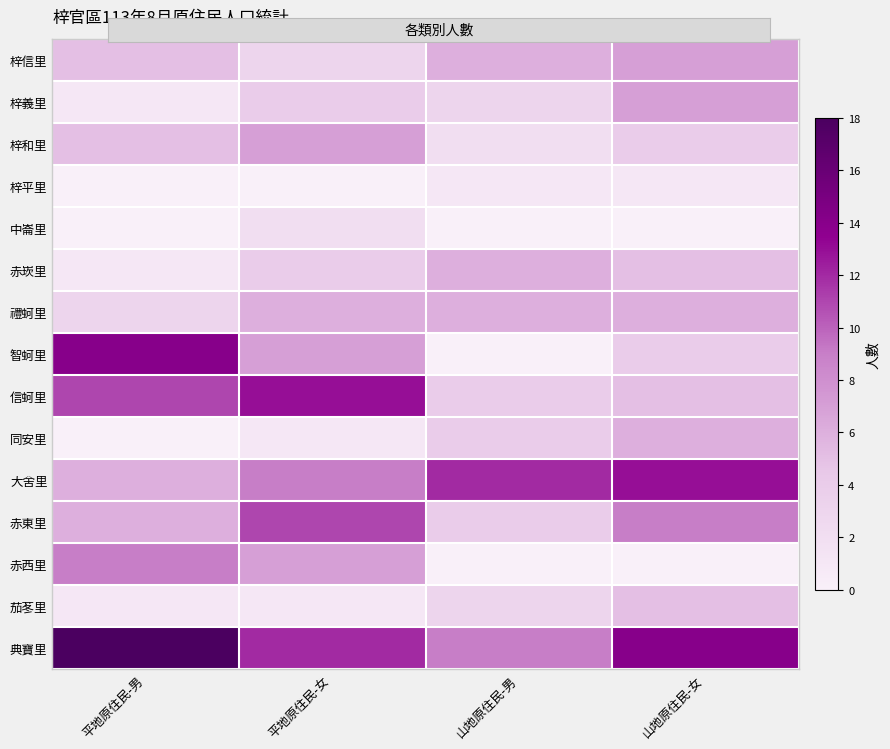

Reading left to right, transcribe all the data shown in this chart.

梓信里: 平地原住民-男=5	平地原住民-女=3	山地原住民-男=6	山地原住民-女=7
梓義里: 平地原住民-男=1	平地原住民-女=4	山地原住民-男=3	山地原住民-女=7
梓和里: 平地原住民-男=5	平地原住民-女=7	山地原住民-男=2	山地原住民-女=4
梓平里: 平地原住民-男=0	平地原住民-女=0	山地原住民-男=1	山地原住民-女=1
中崙里: 平地原住民-男=0	平地原住民-女=2	山地原住民-男=0	山地原住民-女=0
赤崁里: 平地原住民-男=1	平地原住民-女=4	山地原住民-男=6	山地原住民-女=5
禮蚵里: 平地原住民-男=3	平地原住民-女=6	山地原住民-男=6	山地原住民-女=6
智蚵里: 平地原住民-男=14	平地原住民-女=7	山地原住民-男=0	山地原住民-女=4
信蚵里: 平地原住民-男=11	平地原住民-女=13	山地原住民-男=4	山地原住民-女=5
同安里: 平地原住民-男=0	平地原住民-女=1	山地原住民-男=4	山地原住民-女=6
大舍里: 平地原住民-男=6	平地原住民-女=9	山地原住民-男=12	山地原住民-女=13
赤東里: 平地原住民-男=6	平地原住民-女=11	山地原住民-男=4	山地原住民-女=9
赤西里: 平地原住民-男=9	平地原住民-女=7	山地原住民-男=0	山地原住民-女=0
茄苳里: 平地原住民-男=1	平地原住民-女=1	山地原住民-男=3	山地原住民-女=5
典寶里: 平地原住民-男=18	平地原住民-女=12	山地原住民-男=9	山地原住民-女=14